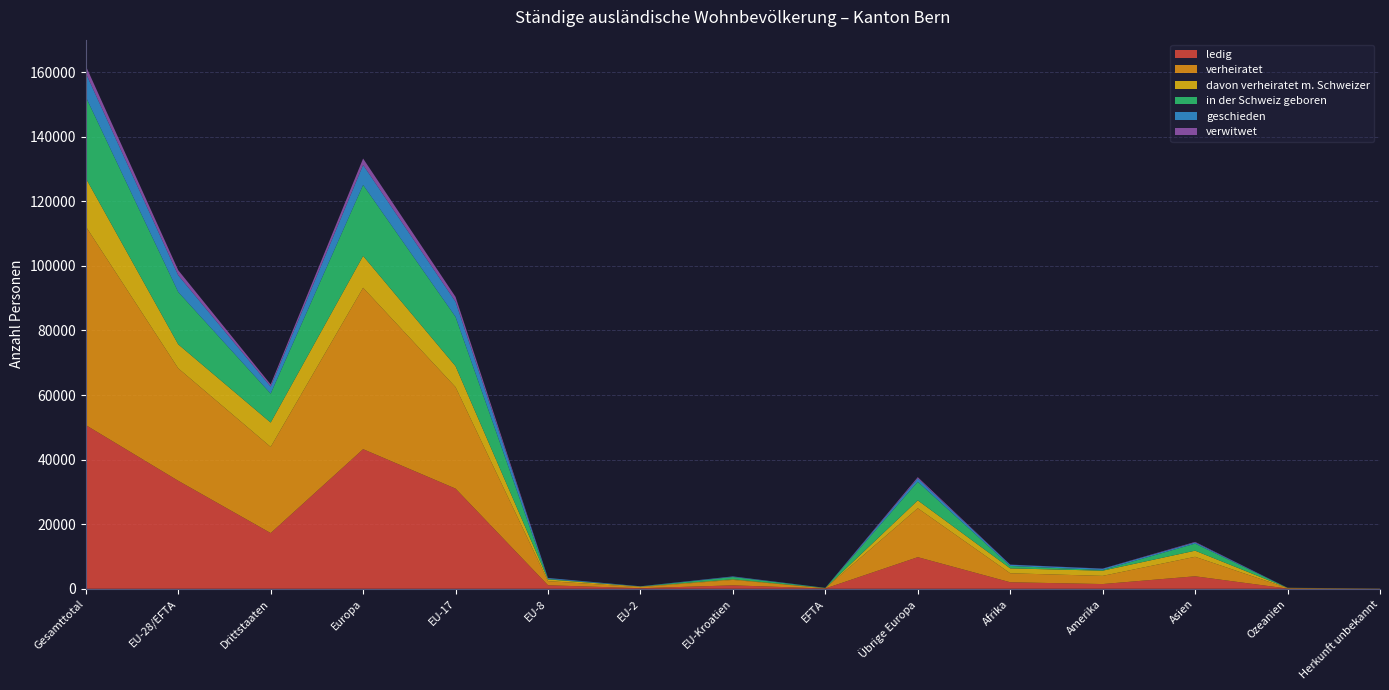

Reading left to right, what are all the values shown in this chart?

ledig: Gesamttotal=50689	EU-28/EFTA=33439	Drittstaaten=17250	Europa=43226	EU-17=31014	EU-8=1092	EU-2=176	EU-Kroatien=1065	EFTA=92	Übrige Europa=9787	Afrika=2020	Amerika=1464	Asien=3867	Ozeanien=64	Herkunft unbekannt=48
verheiratet: Gesamttotal=61505	EU-28/EFTA=34827	Drittstaaten=26678	Europa=49984	EU-17=31431	EU-8=1286	EU-2=343	EU-Kroatien=1683	EFTA=84	Übrige Europa=15157	Afrika=2782	Amerika=2537	Asien=6038	Ozeanien=134	Herkunft unbekannt=30
davon verheiratet m. Schweizer: Gesamttotal=14954	EU-28/EFTA=7418	Drittstaaten=7536	Europa=9851	EU-17=6489	EU-8=518	EU-2=169	EU-Kroatien=194	EFTA=48	Übrige Europa=2433	Afrika=1516	Amerika=1606	Asien=1889	Ozeanien=83	Herkunft unbekannt=9
in der Schweiz geboren: Gesamttotal=25179	EU-28/EFTA=16214	Drittstaaten=8965	Europa=21990	EU-17=15264	EU-8=176	EU-2=25	EU-Kroatien=707	EFTA=42	Übrige Europa=5776	Afrika=748	Amerika=213	Asien=2188	Ozeanien=13	Herkunft unbekannt=27
geschieden: Gesamttotal=7351	EU-28/EFTA=5172	Drittstaaten=2179	Europa=6188	EU-17=4687	EU-8=250	EU-2=60	EU-Kroatien=157	EFTA=18	Übrige Europa=1016	Afrika=379	Amerika=393	Asien=374	Ozeanien=12	Herkunft unbekannt=5
verwitwet: Gesamttotal=2248	EU-28/EFTA=1581	Drittstaaten=667	Europa=1978	EU-17=1498	EU-8=38	EU-2=5	EU-Kroatien=38	EFTA=2	Übrige Europa=397	Afrika=46	Amerika=49	Asien=170	Ozeanien=4	Herkunft unbekannt=1